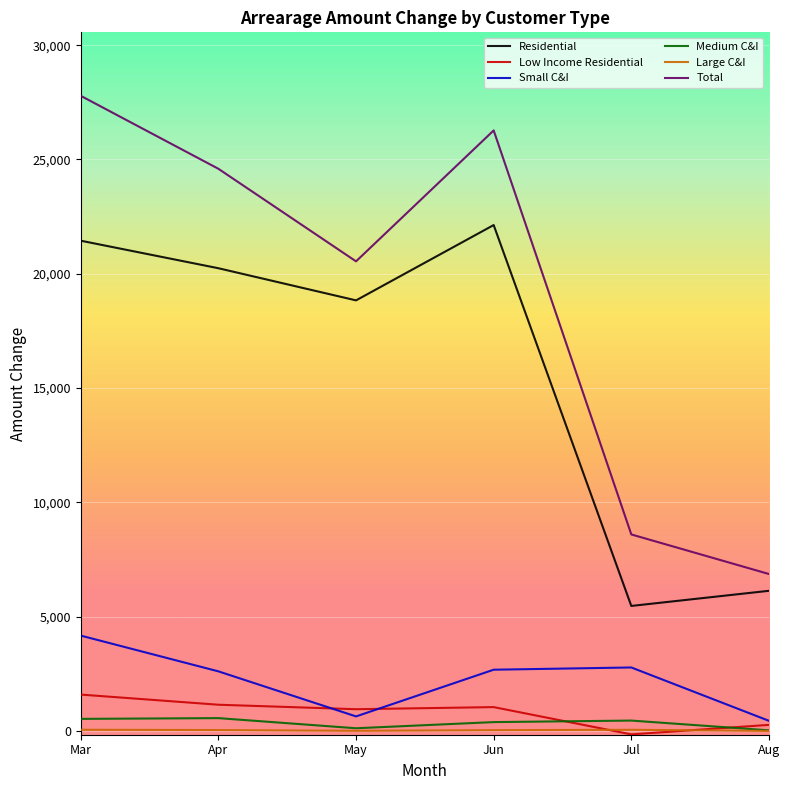

Which series has the largest total across all categories?

Total